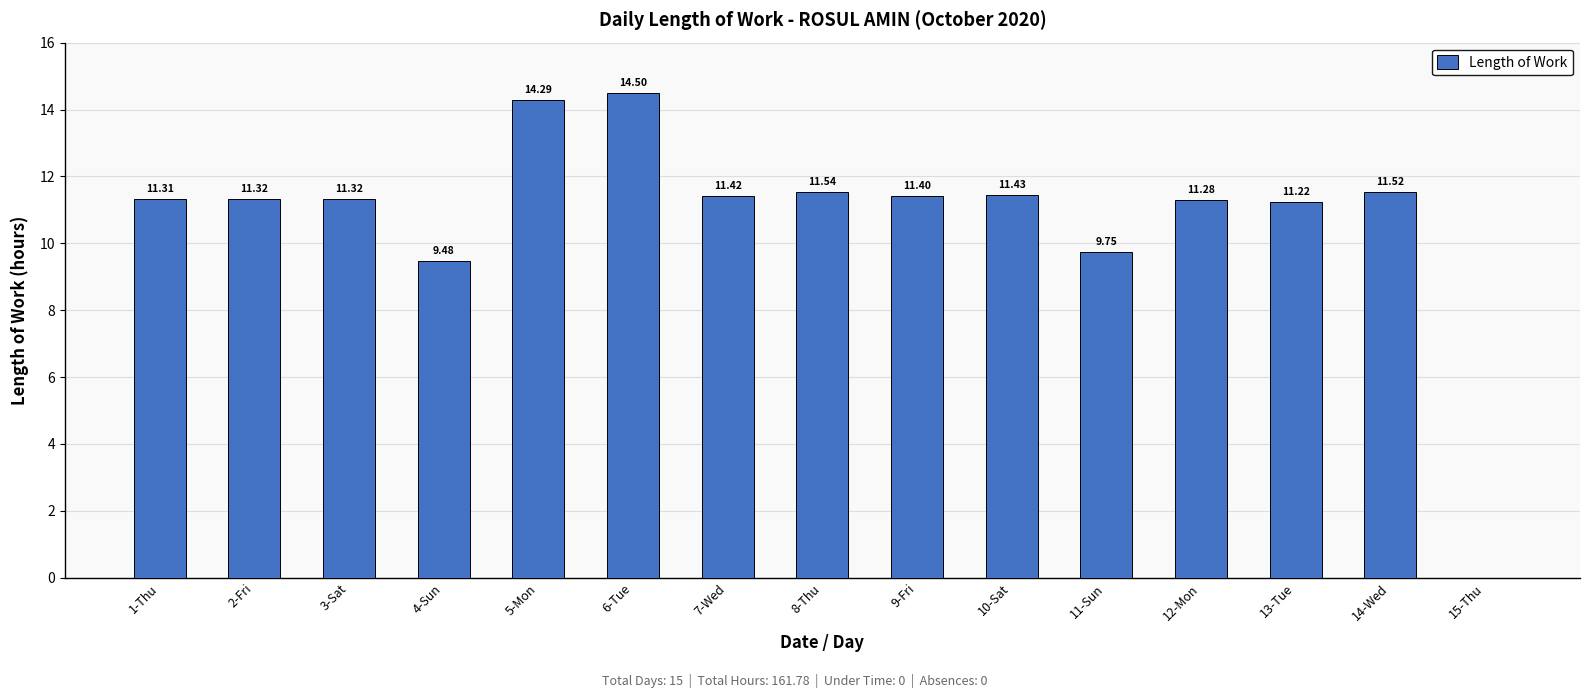

What is the sum of all values?

161.8